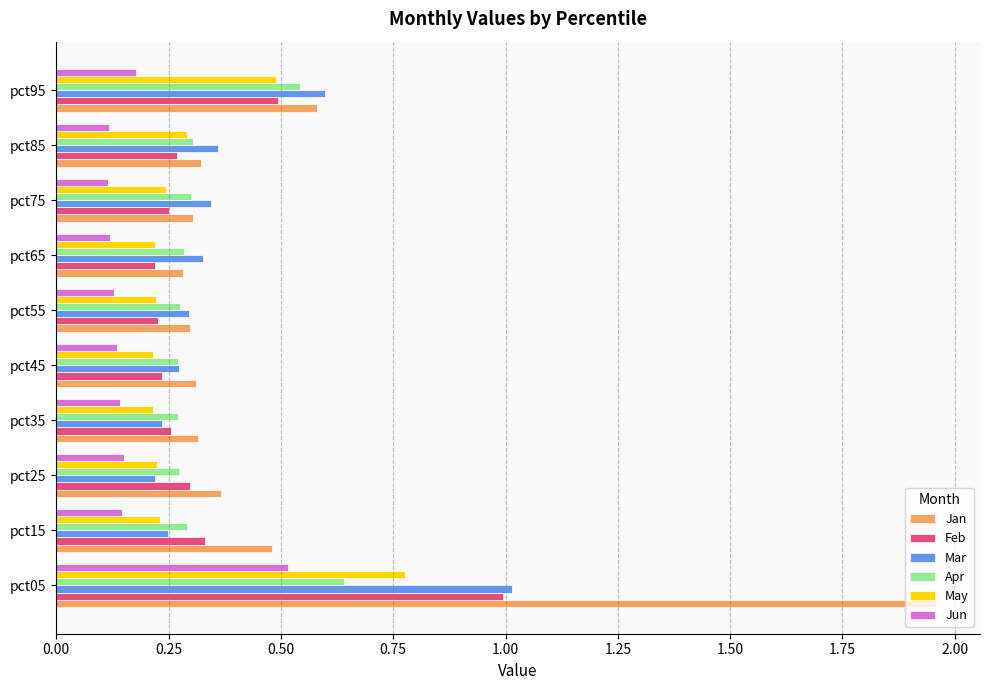

What is the difference between the maximum and minimum values in the Jan series?

1.7